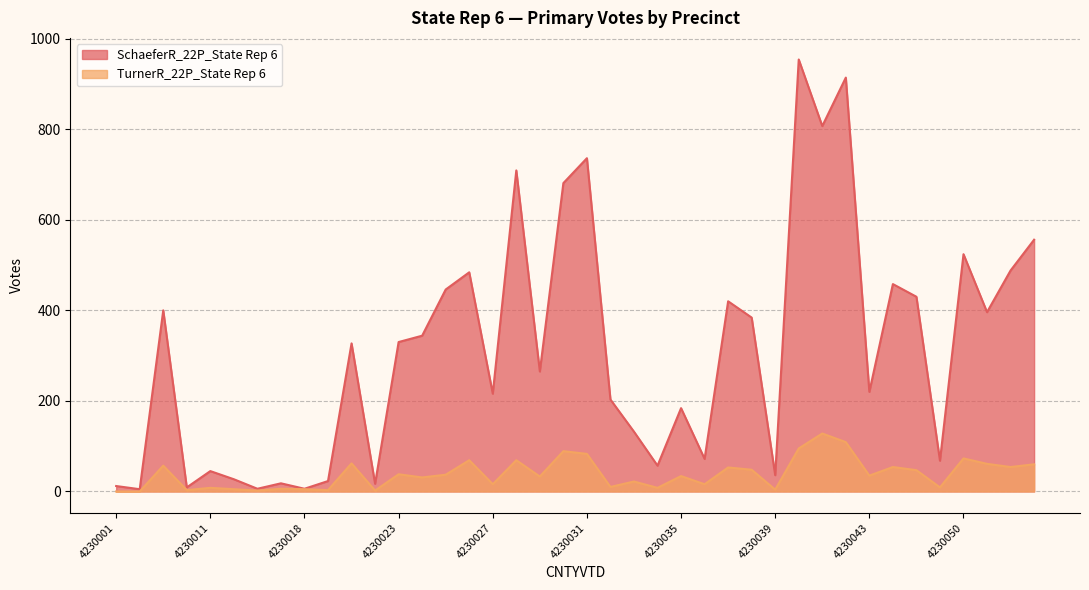

The value of TurnerR_22P_State Rep 6 at 4230054 is 60. True or false?

True